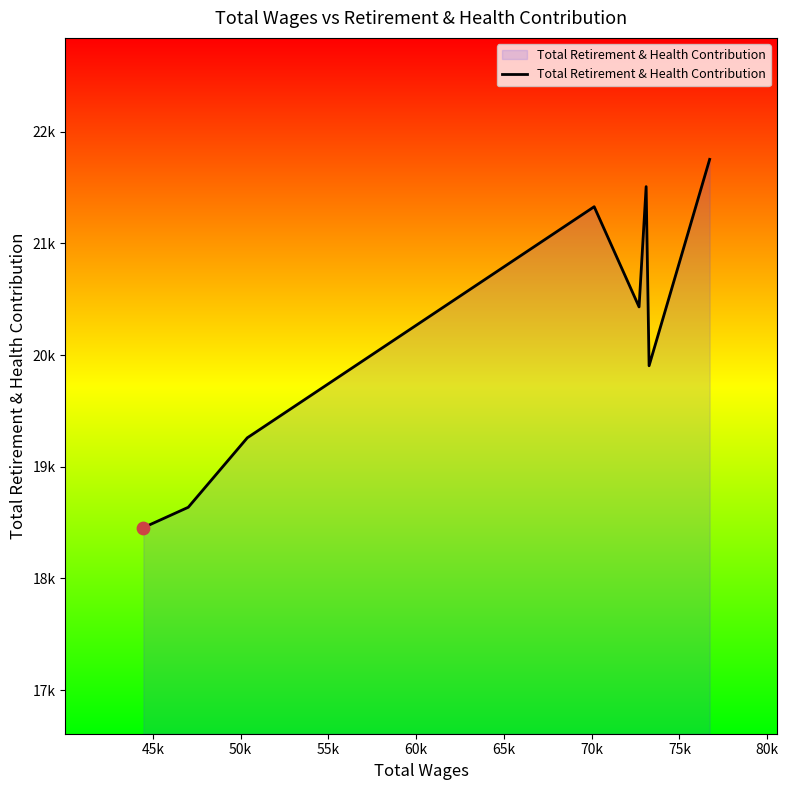

Does the chart have visible grid lines?

No